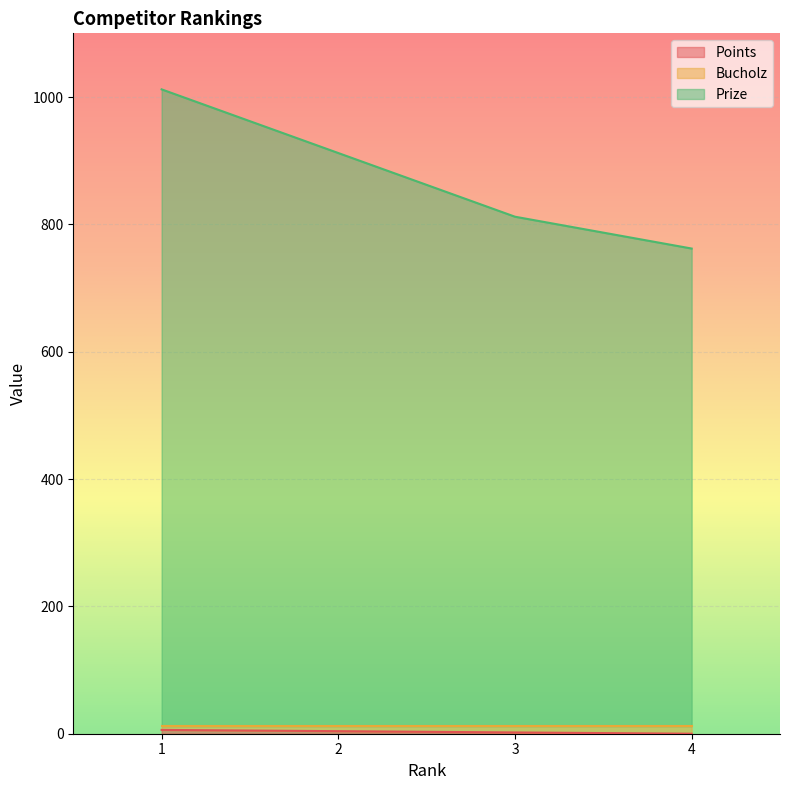

Which series has the largest total across all categories?

Prize